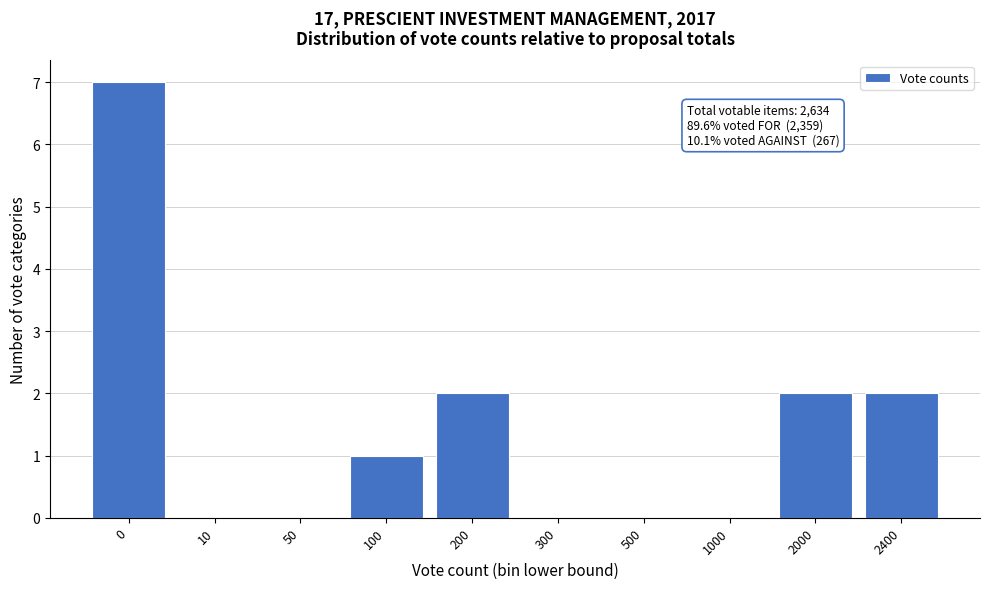

Reading left to right, what are all the values shown in this chart?

0=7	10=0	50=0	100=1	200=2	300=0	500=0	1000=0	2000=2	2400=2